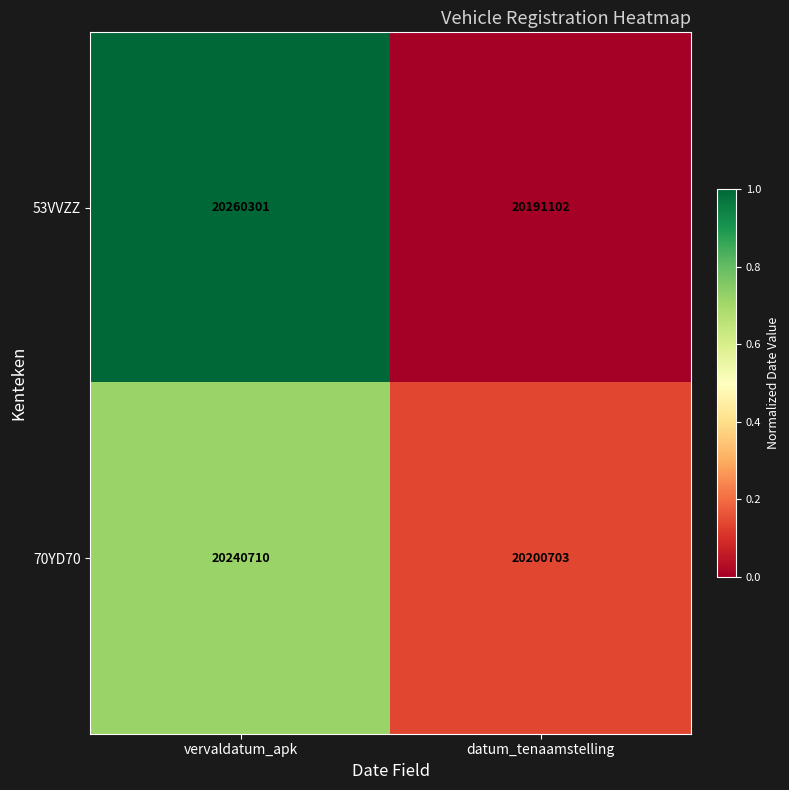

Where is 53VVZZ nearest to the value 20225701?

datum_tenaamstelling